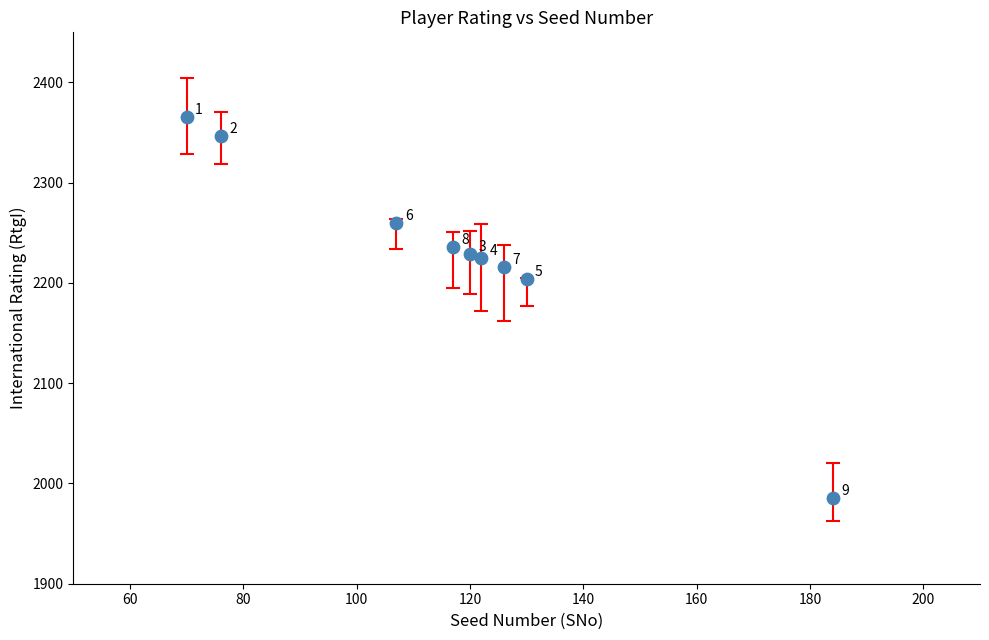

What is the average X value?

117